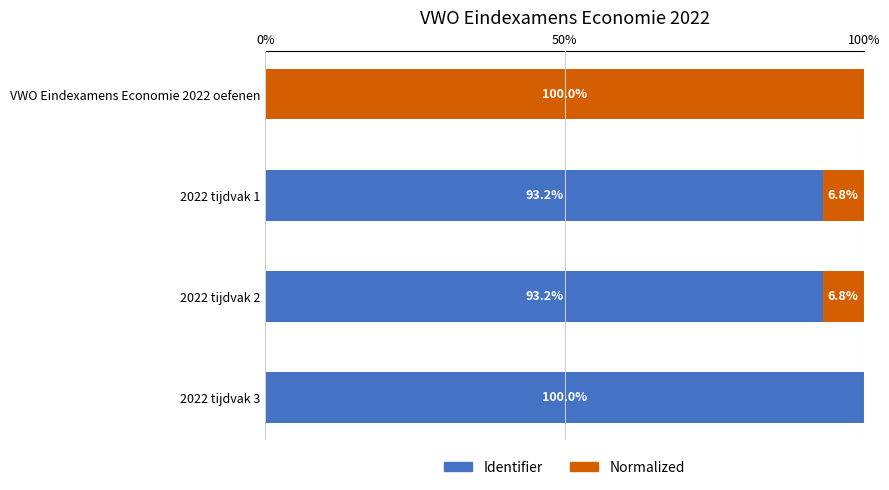

The value of Identifier at 2022 tijdvak 3 is 100.0. True or false?

True